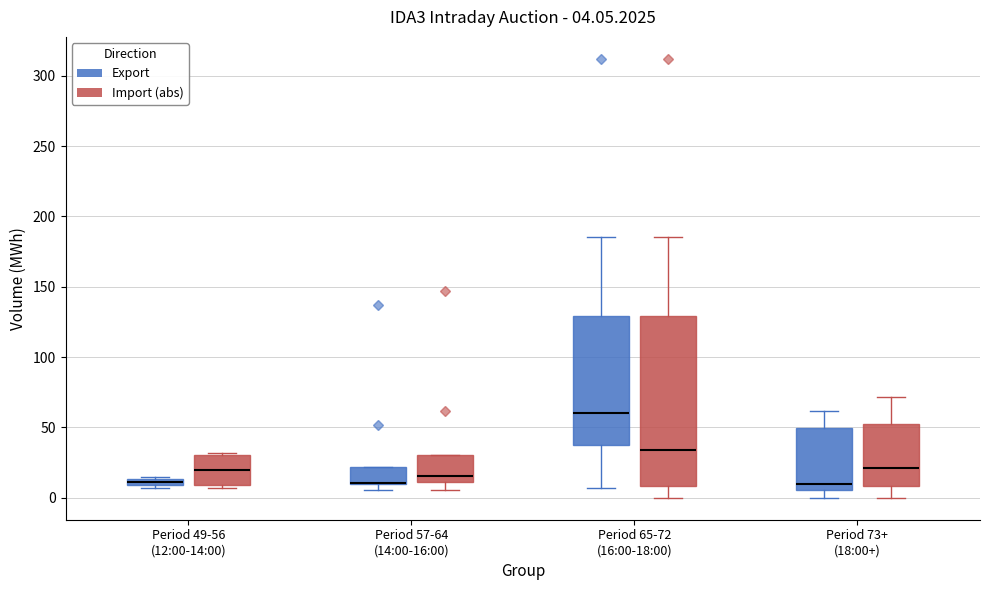

Which box is the tallest, from its lower edge to its upper edge?

Period 65-72 (16:00-18:00) (Import (abs))